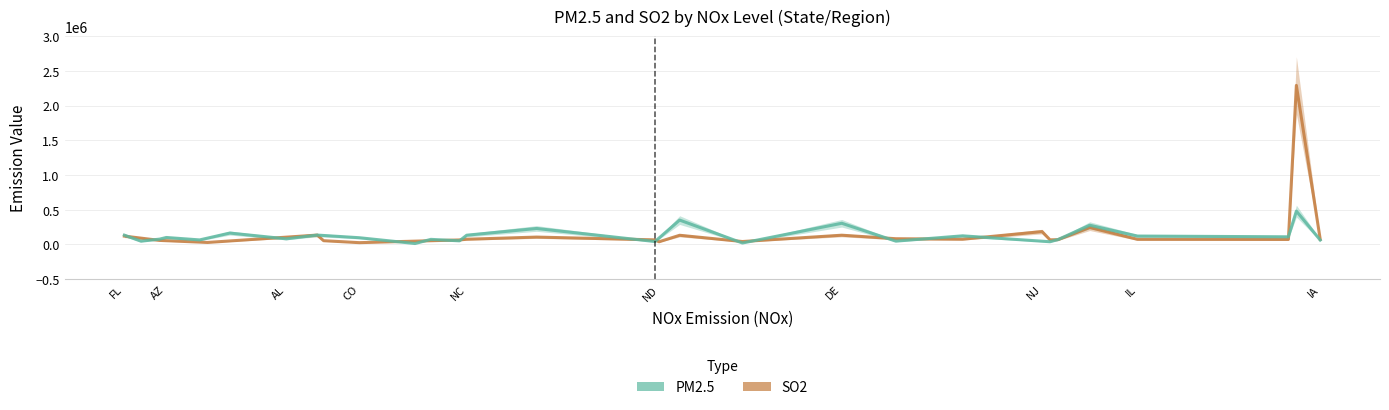

What is the sum of all PM2.5 values?

3961327.7